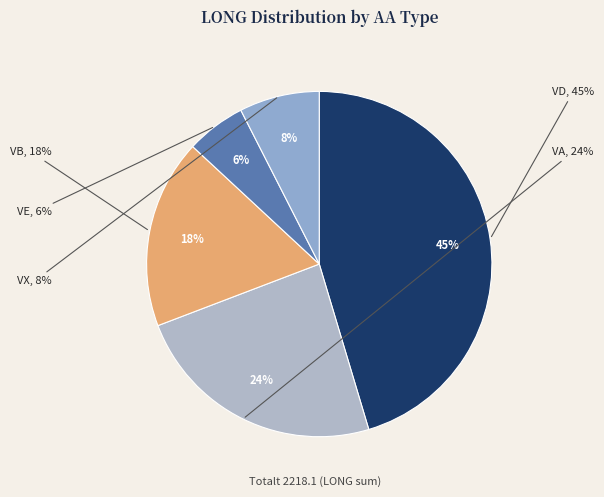

What is the largest slice in the pie chart?

VD